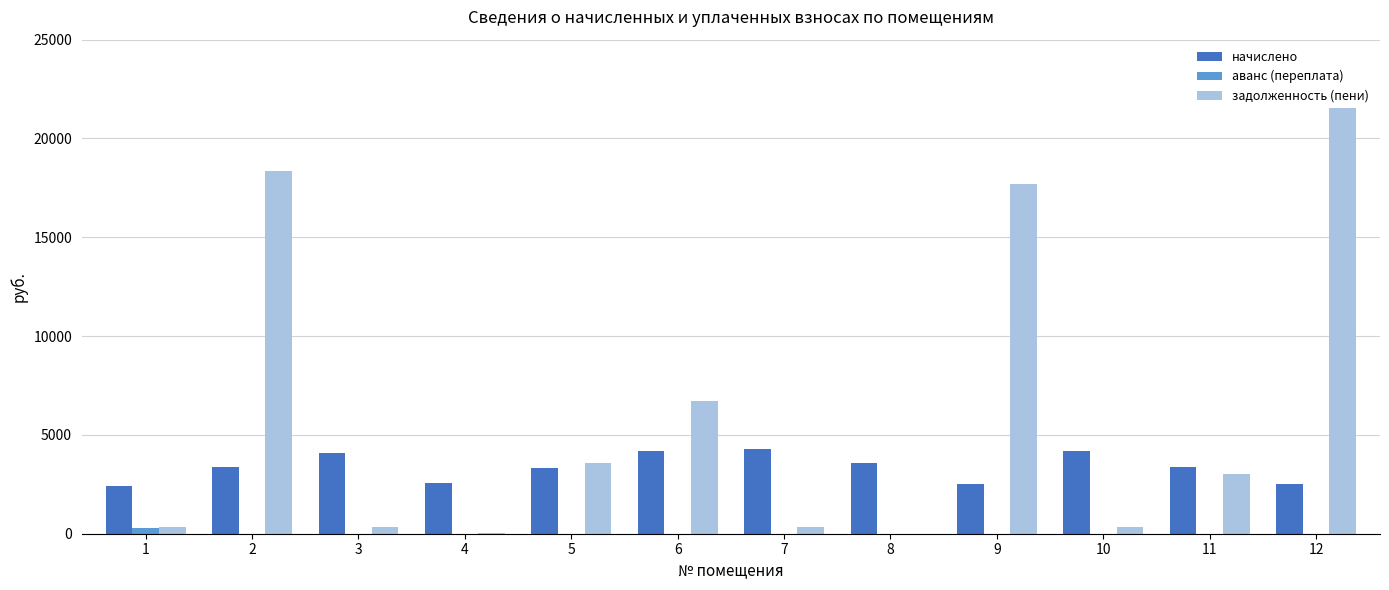

True or false: начислено has a value of 2403.1 at 1.

True